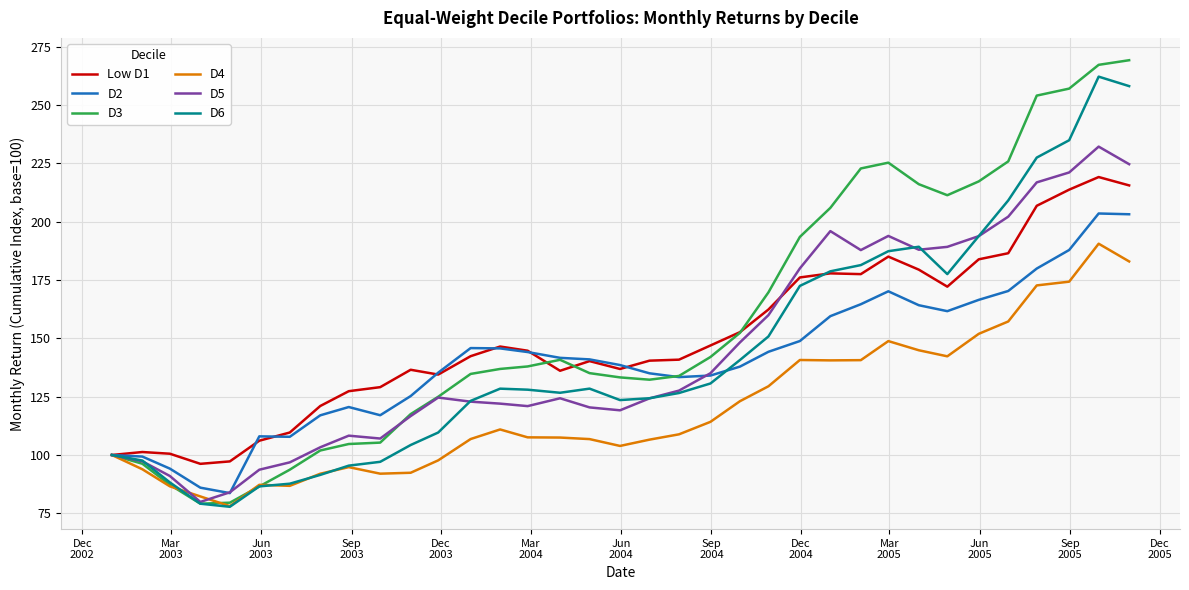

Which series has the widest spread of values?

D3